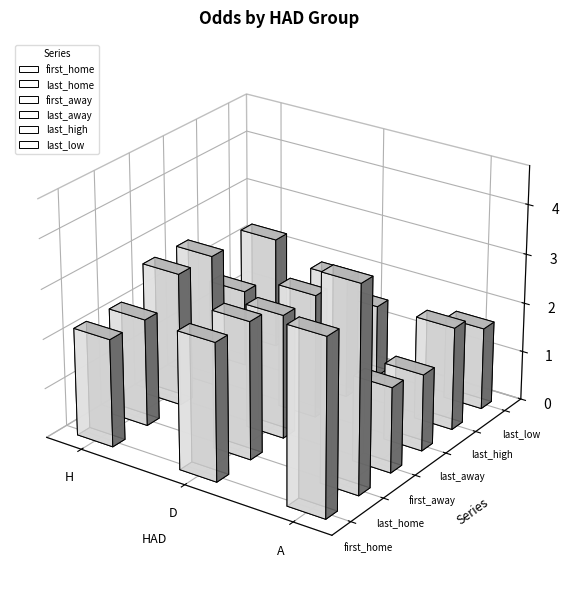

Which has a higher value, H or A?

A